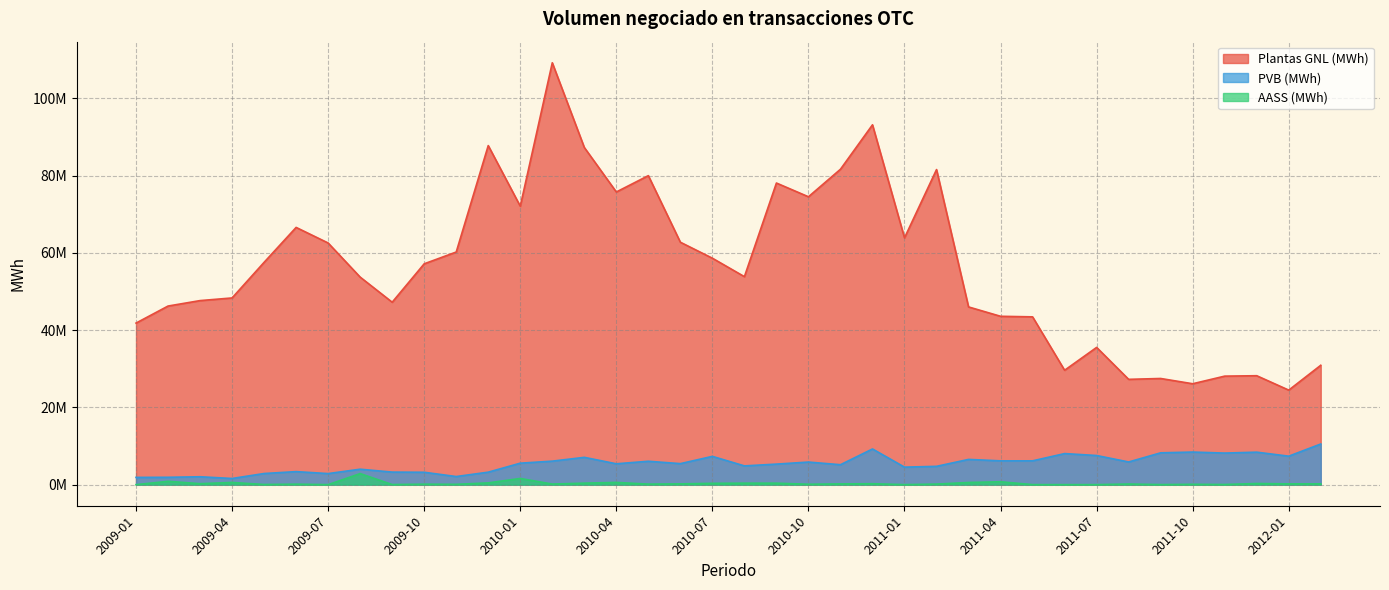

Reading right to left, list all the values displayed in this chart.

Plantas GNL (MWh): 2012-02=30894519.7	2012-01=24463154.6	2011-12=28188509.5	2011-11=28082477.7	2011-10=26110749.0	2011-09=27472702.4	2011-08=27251134.0	2011-07=35516061.8	2011-06=29604340.4	2011-05=43423544.6	2011-04=43567788.5	2011-03=45991120.9	2011-02=81539286.9	2011-01=63867089.0	2010-12=93122031.8	2010-11=81622550.0	2010-10=74500199.7	2010-09=78055653.7	2010-08=53828806.5	2010-07=58599461.4	2010-06=62737713.4	2010-05=79967872.5	2010-04=75739811.2	2010-03=87258841.0	2010-02=109179930.1	2010-01=72057970.0	2009-12=87745683.9	2009-11=60201092.1	2009-10=57150577.0	2009-09=47211124.3	2009-08=53707002.9	2009-07=62537586.2	2009-06=66569735.2	2009-05=57534261.4	2009-04=48315345.0	2009-03=47630212.2	2009-02=46218730.4	2009-01=41808850.9
PVB (MWh): 2012-02=10520753.9	2012-01=7368018.7	2011-12=8404628.4	2011-11=8170592.2	2011-10=8431491.8	2011-09=8235499.9	2011-08=5867987.7	2011-07=7540012.3	2011-06=8039938.4	2011-05=6160167.8	2011-04=6156382.6	2011-03=6529737.4	2011-02=4738698.9	2011-01=4530127.7	2010-12=9234120.6	2010-11=5158682.6	2010-10=5843871.2	2010-09=5315206.6	2010-08=4854537.7	2010-07=7317488.4	2010-06=5438637.8	2010-05=6052278.4	2010-04=5397661.3	2010-03=7064400.6	2010-02=6083159.0	2010-01=5555835.6	2009-12=3229246.6	2009-11=2096761.4	2009-10=3204317.3	2009-09=3247340.5	2009-08=3994531.5	2009-07=2863193.7	2009-06=3370453.8	2009-05=2879517.4	2009-04=1596242.1	2009-03=2040876.7	2009-02=1902551.9	2009-01=1874648.0
AASS (MWh): 2012-02=204979.0	2012-01=198893.7	2011-12=295000.0	2011-11=33479.2	2011-10=83712.8	2011-09=10500.0	2011-08=159734.8	2011-07=0.0	2011-06=0.0	2011-05=4000.0	2011-04=745425.4	2011-03=561000.0	2011-02=142699.8	2011-01=3000.0	2010-12=239921.4	2010-11=193110.7	2010-10=101000.0	2010-09=382999.5	2010-08=385000.0	2010-07=342579.4	2010-06=199152.6	2010-05=136000.0	2010-04=575483.9	2010-03=388680.7	2010-02=151937.9	2010-01=1599127.4	2009-12=457725.5	2009-11=79432.9	2009-10=118000.0	2009-09=21588.2	2009-08=2859965.8	2009-07=0.0	2009-06=120500.0	2009-05=35000.0	2009-04=572221.6	2009-03=253298.3	2009-02=861500.0	2009-01=0.0